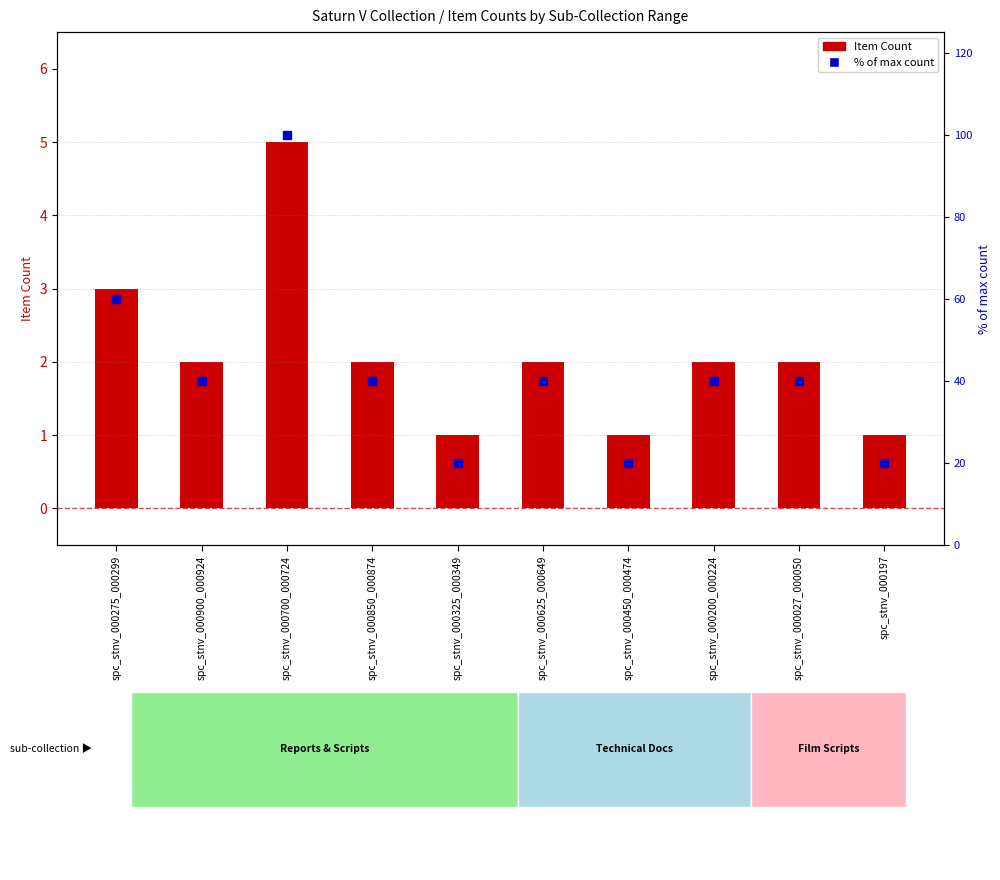

At how many categories does at least one series exceed 96?

1